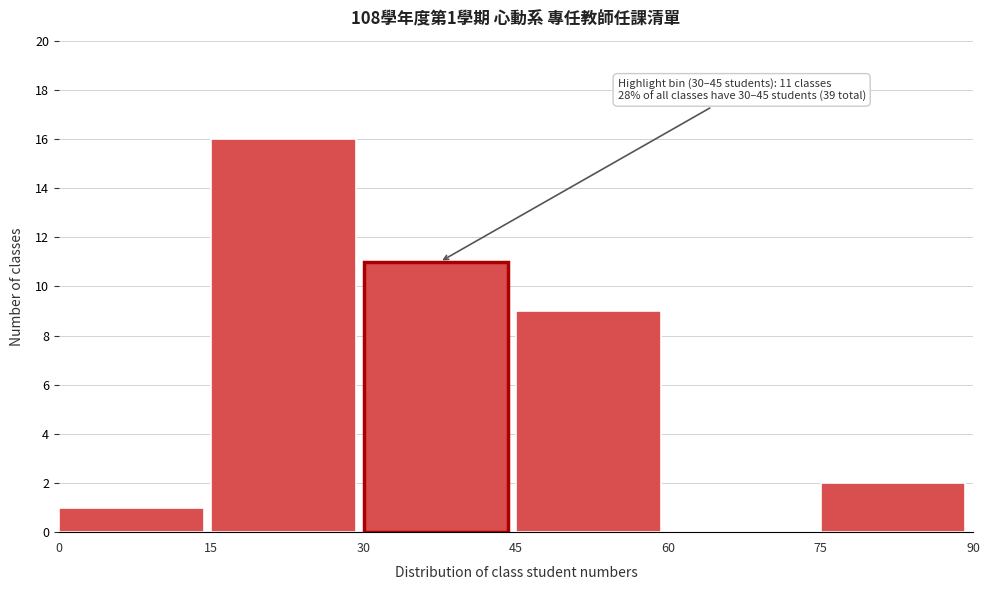

Which range on the x-axis has the tallest bar?

15 to 30